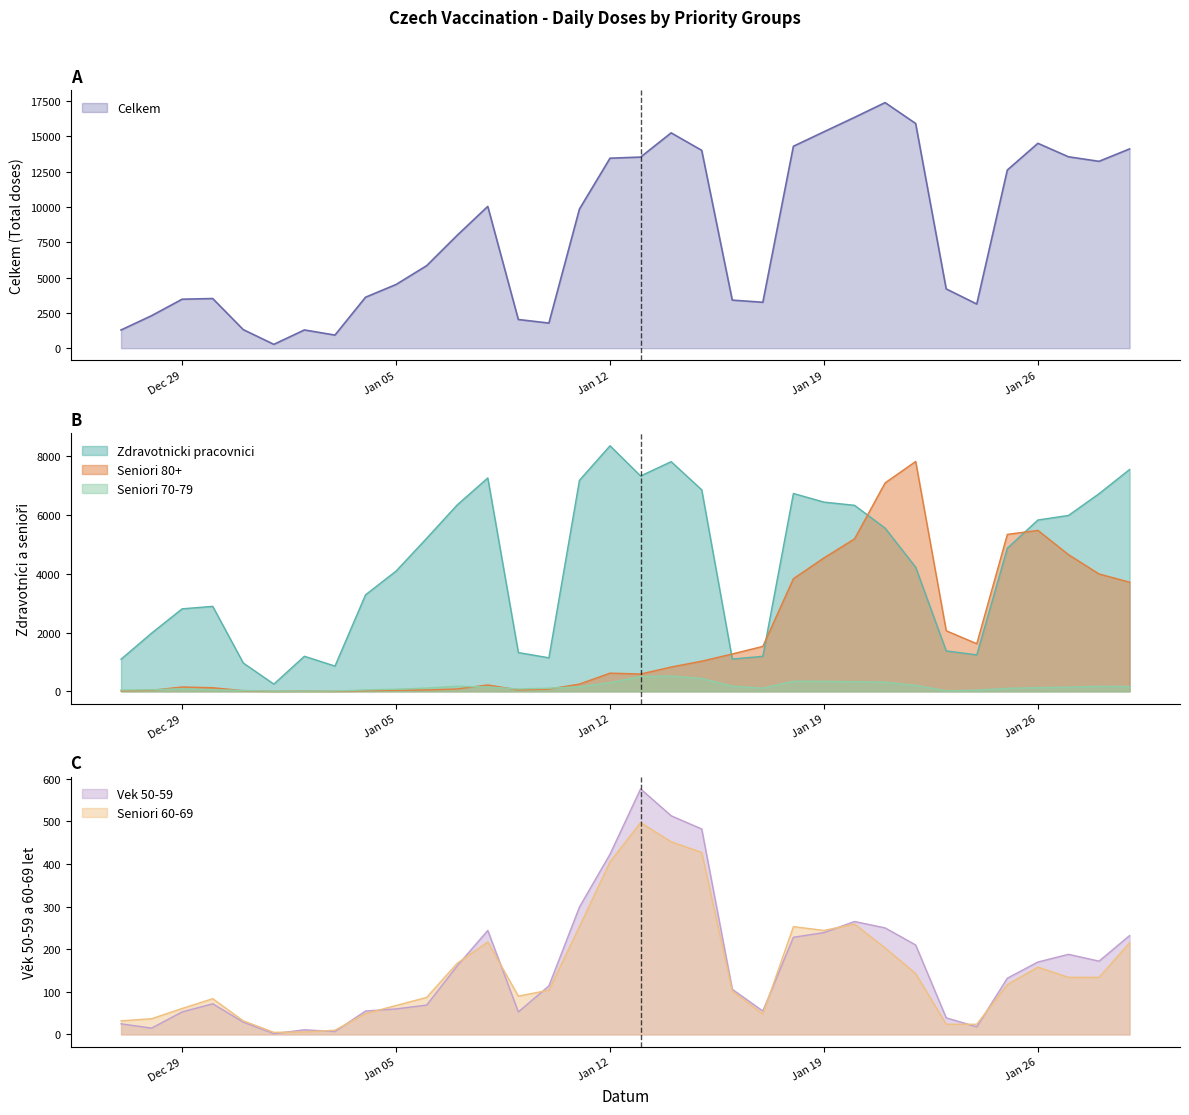

What is the sum of all Zdravotnicki pracovnici values?

143414